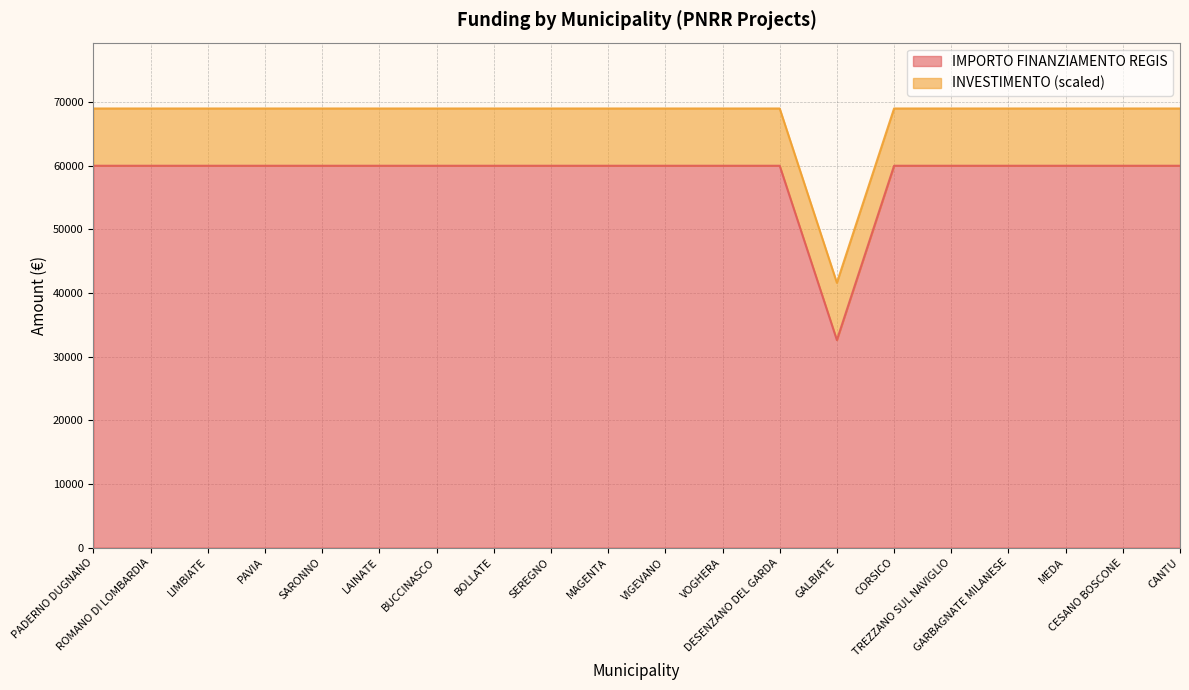

How many lines are shown in the chart?

2